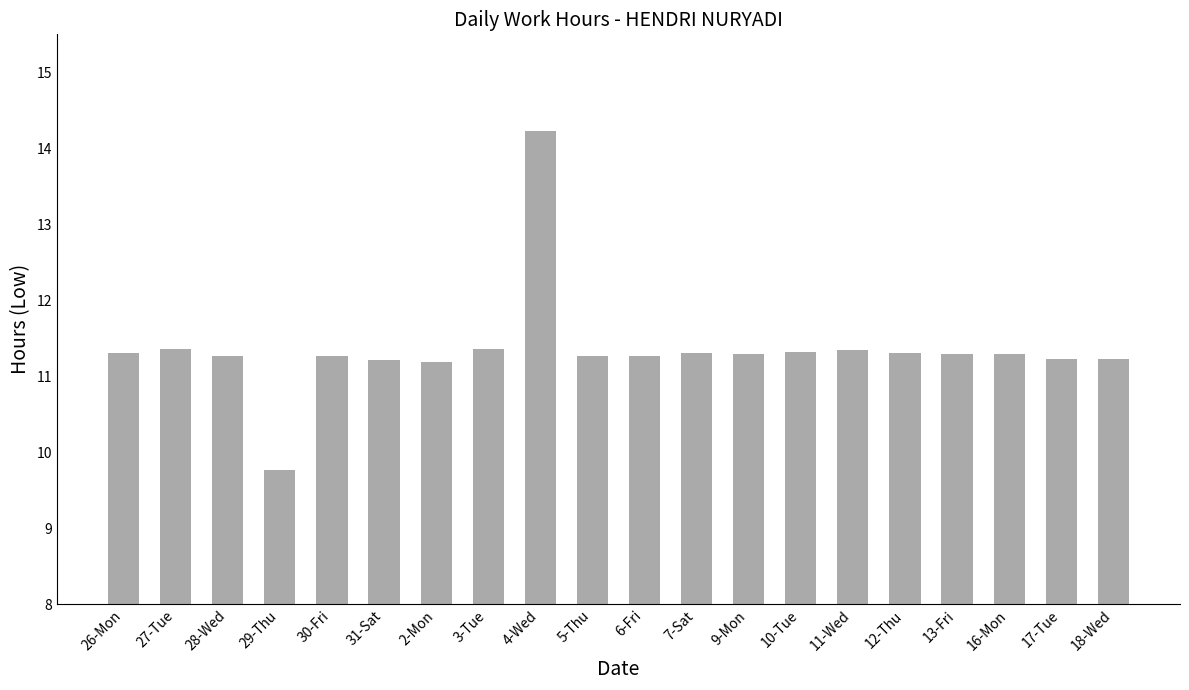

The chart shows a value of 11.2 at 2-Mon. True or false?

True